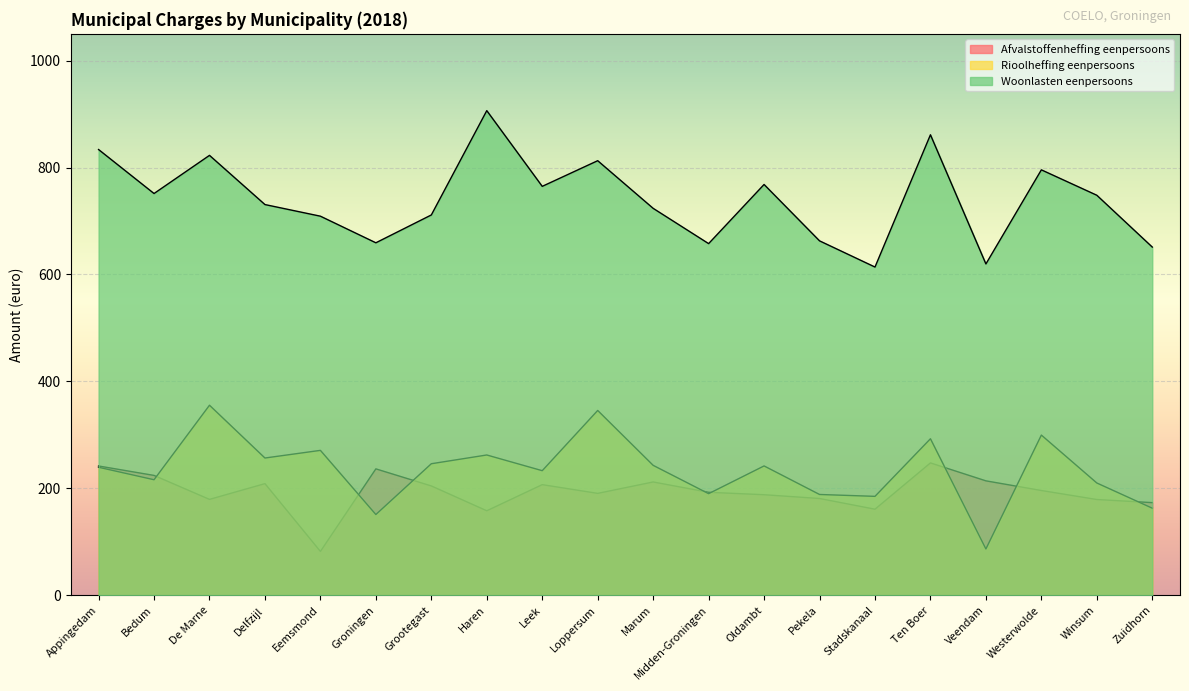

Count the number of data series in this chart.

3